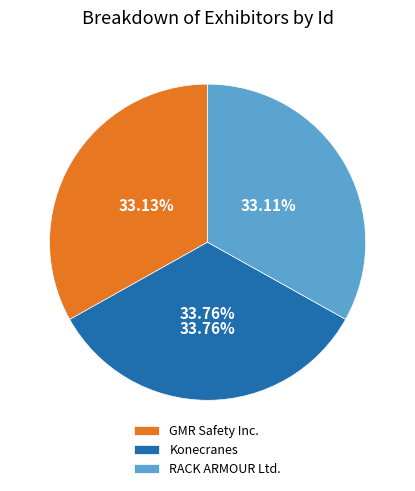

To the nearest percent, what is the combined percentage of RACK ARMOUR Ltd. and Konecranes?

67%